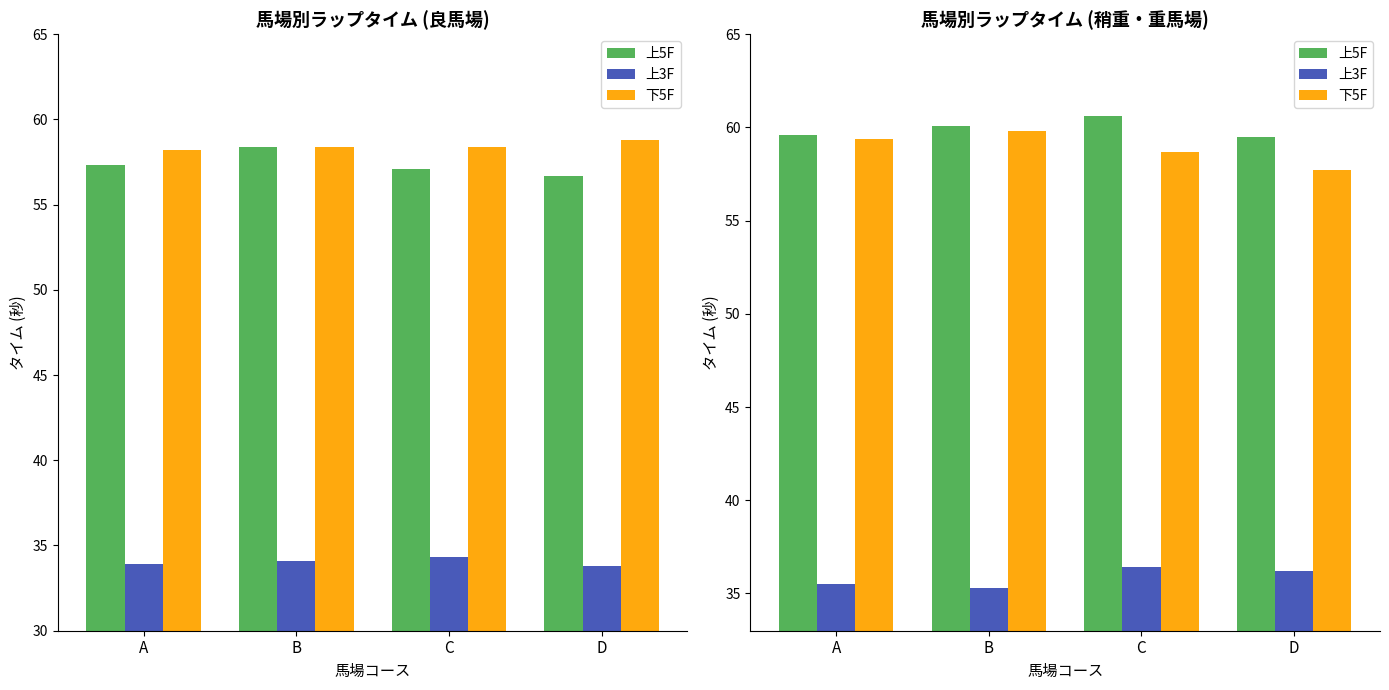

Is the value of 上3F at C greater than the value of 上5F at B?

No